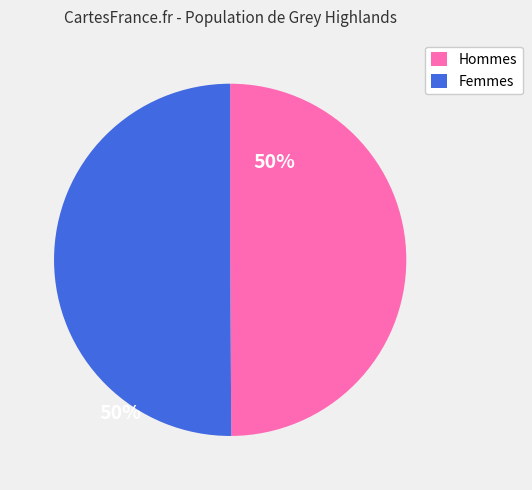

Is it true that Femmes is 50% of the pie?

True